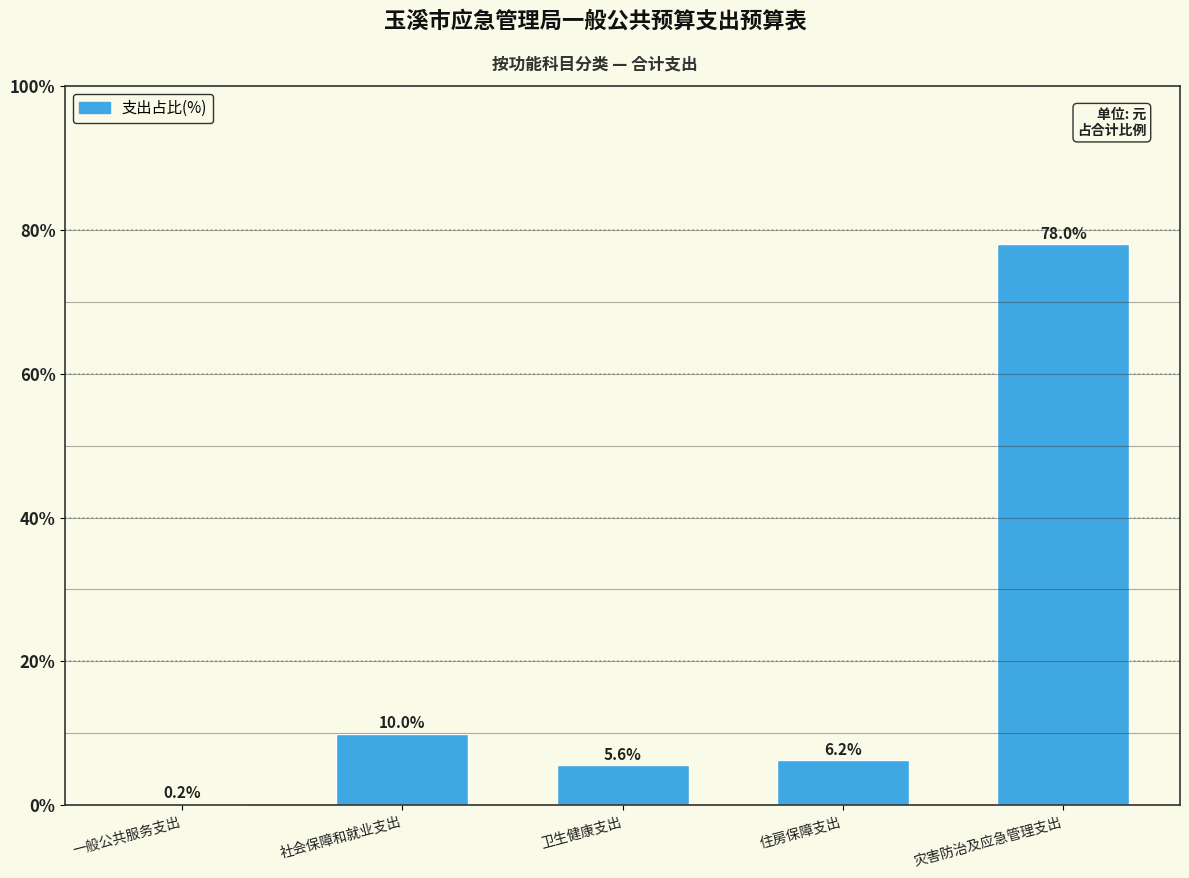

Reading right to left, what are all the values shown in this chart?

灾害防治及应急管理支出=78.0	住房保障支出=6.2	卫生健康支出=5.6	社会保障和就业支出=10.0	一般公共服务支出=0.2